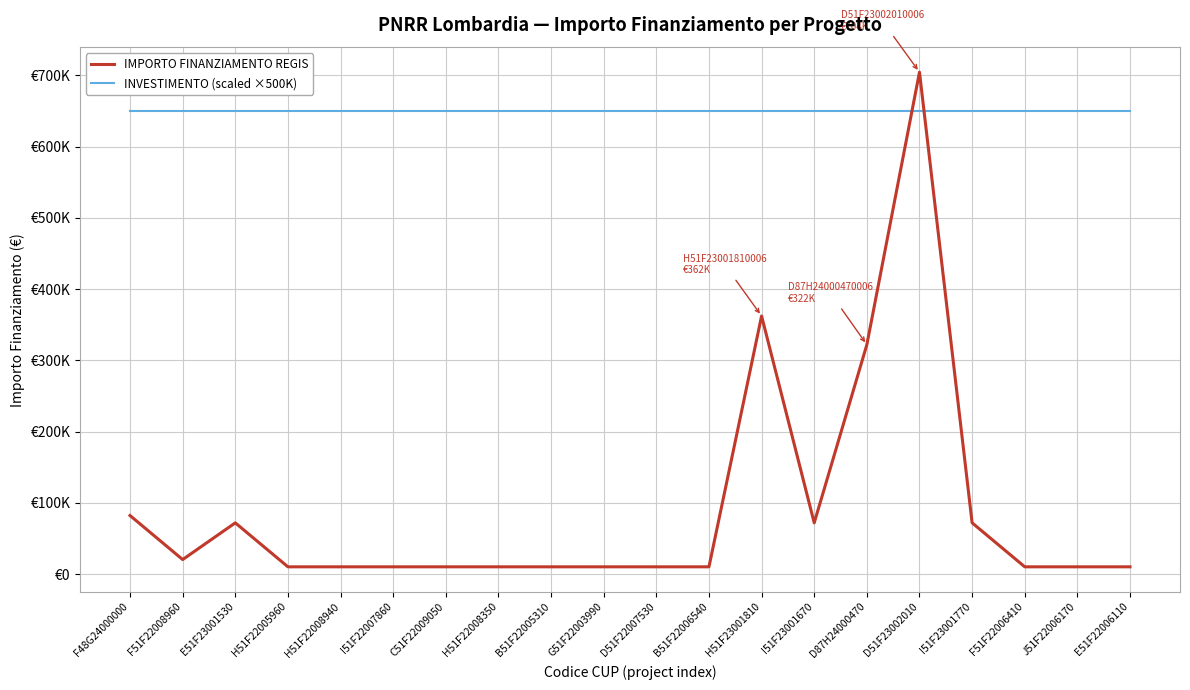

Does the chart display data point markers on the line(s)?

No